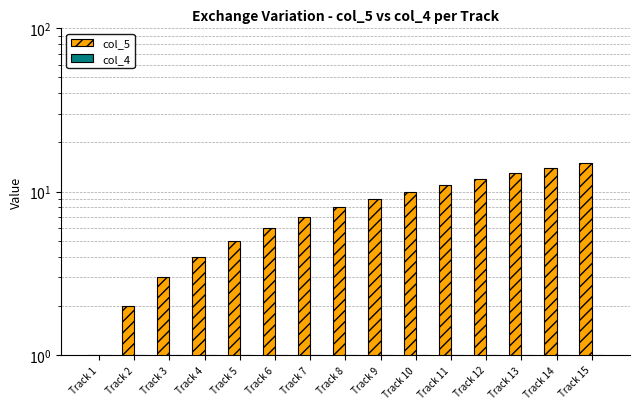

The value of col_5 at Track 10 is 10. True or false?

True